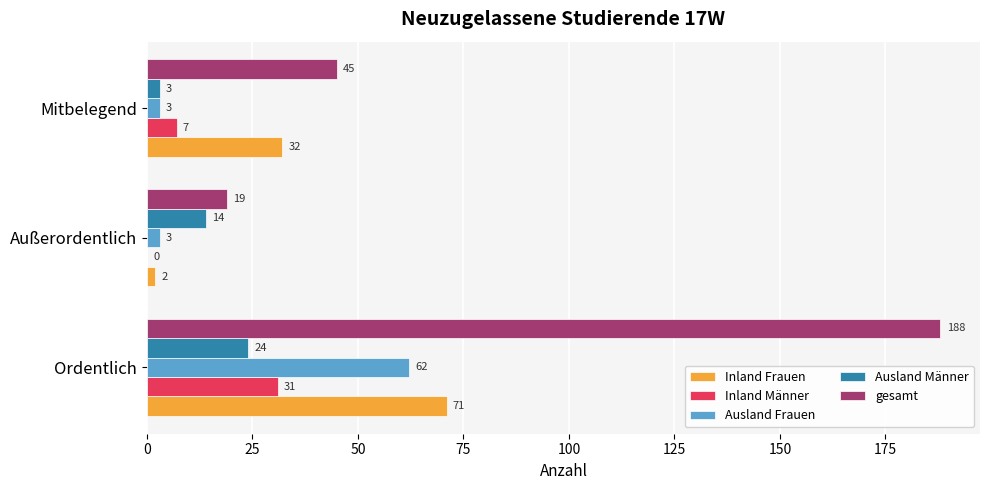

What is the sum of all gesamt values?

252